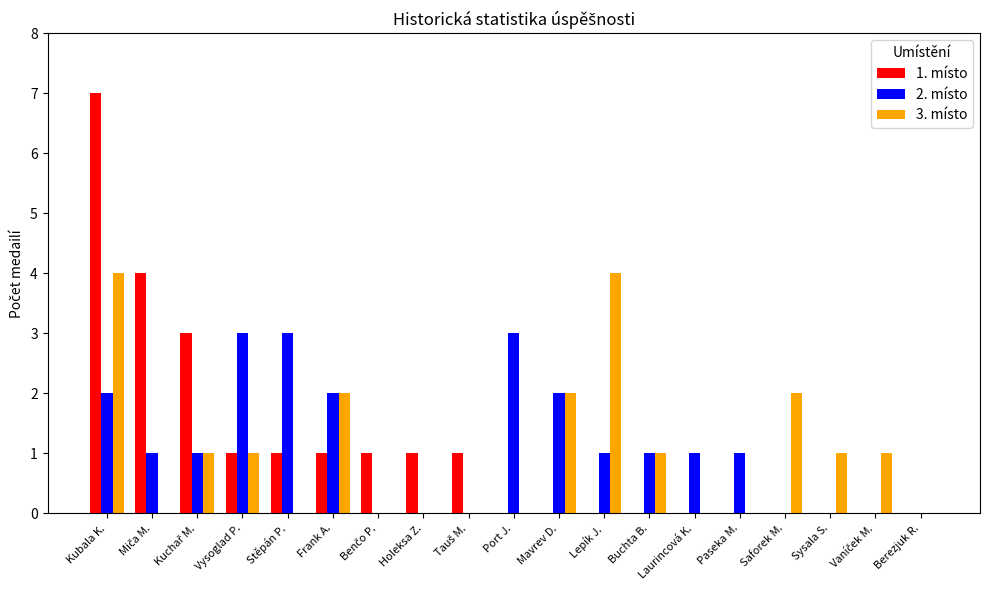

Which label corresponds to the largest value in the chart?

Kubala K.